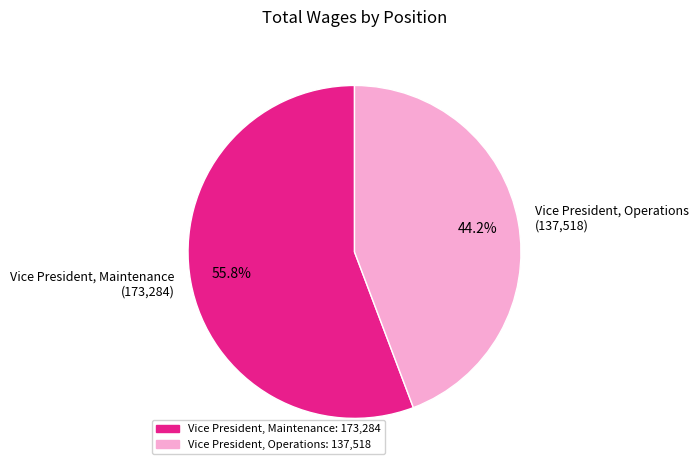

The Vice President, Maintenance slice represents 49% of the pie. True or false?

False